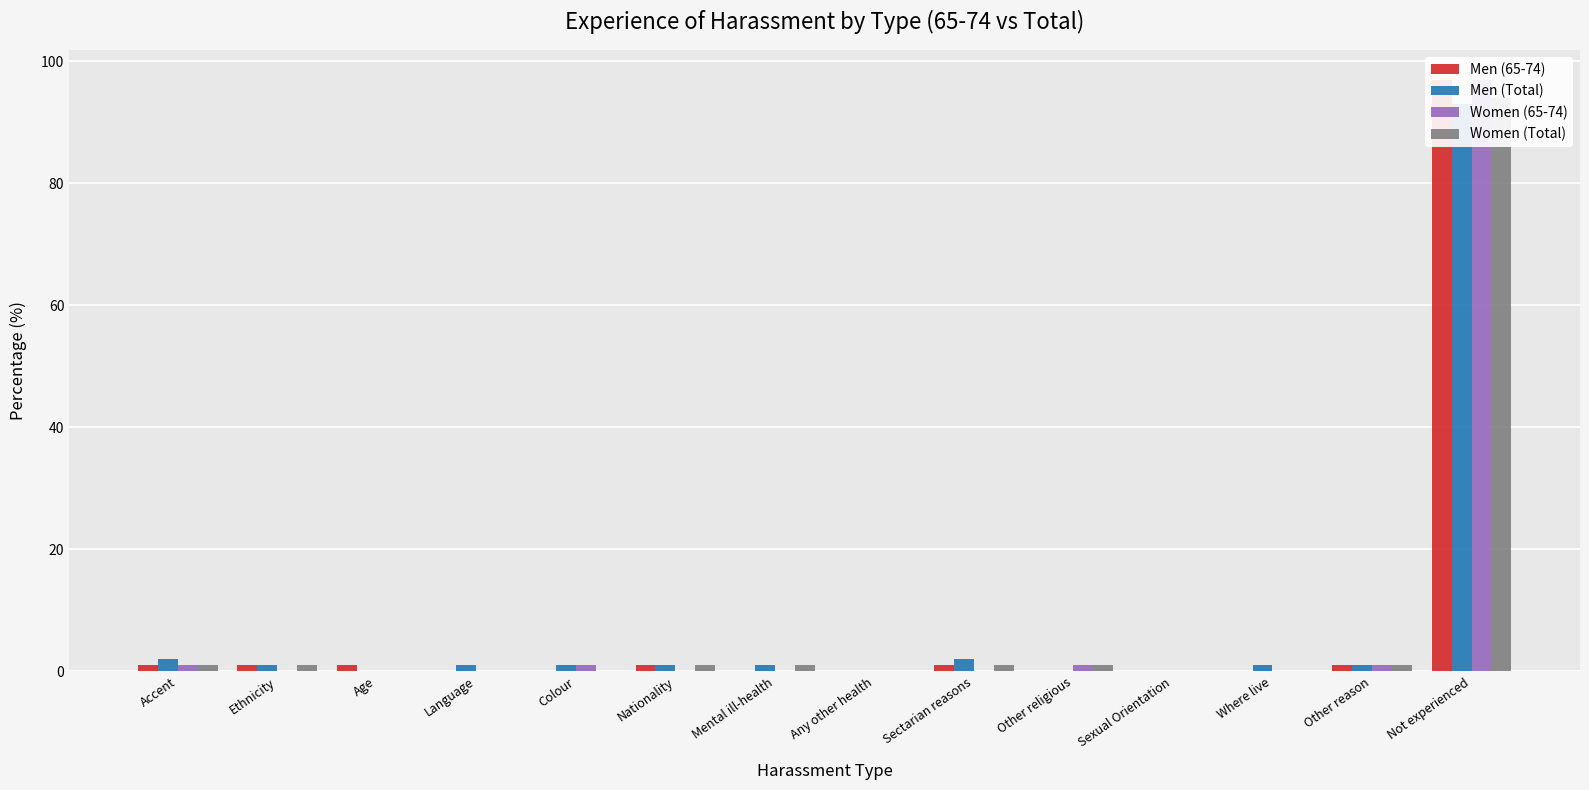

What is the difference between the highest and lowest values at Ethnicity?

1